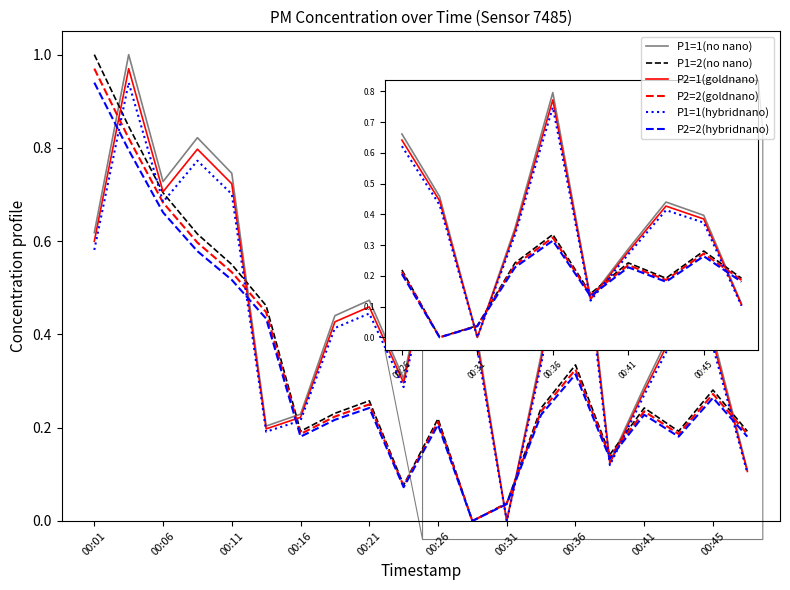

How many distinct data groups are displayed?

6